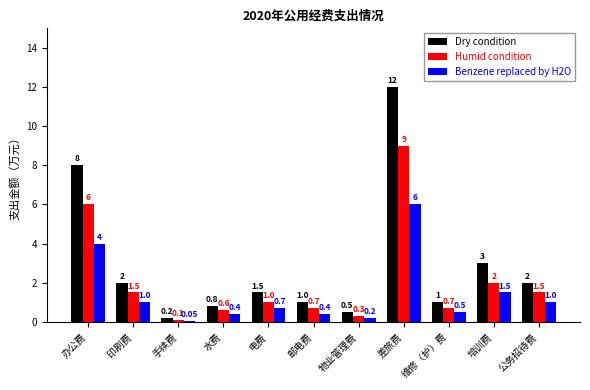

Is it true that Benzene replaced by H2O equals 1.5 at 培训费?

True